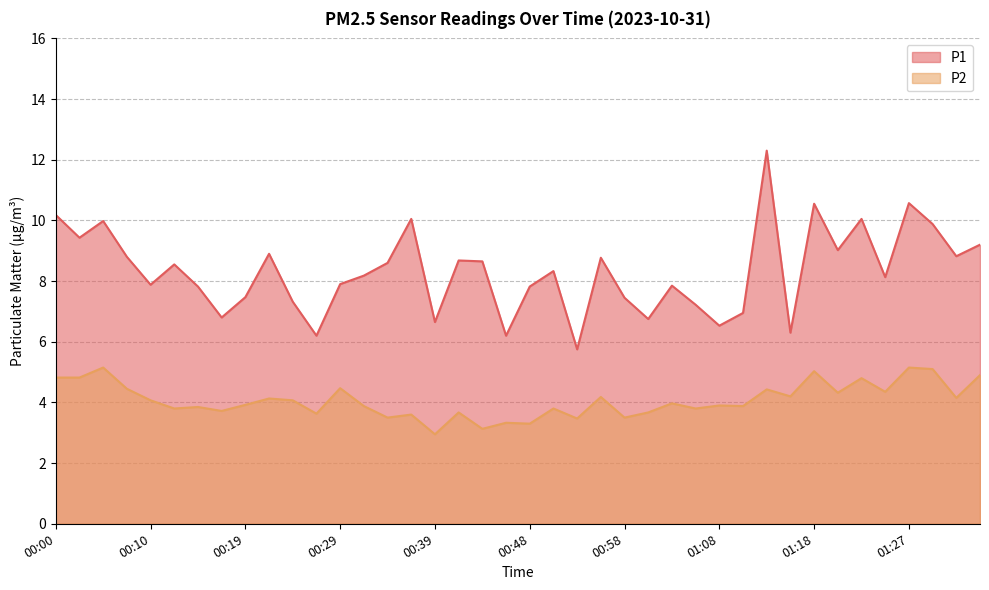

Where does the P2 series first go above 3?

00:00